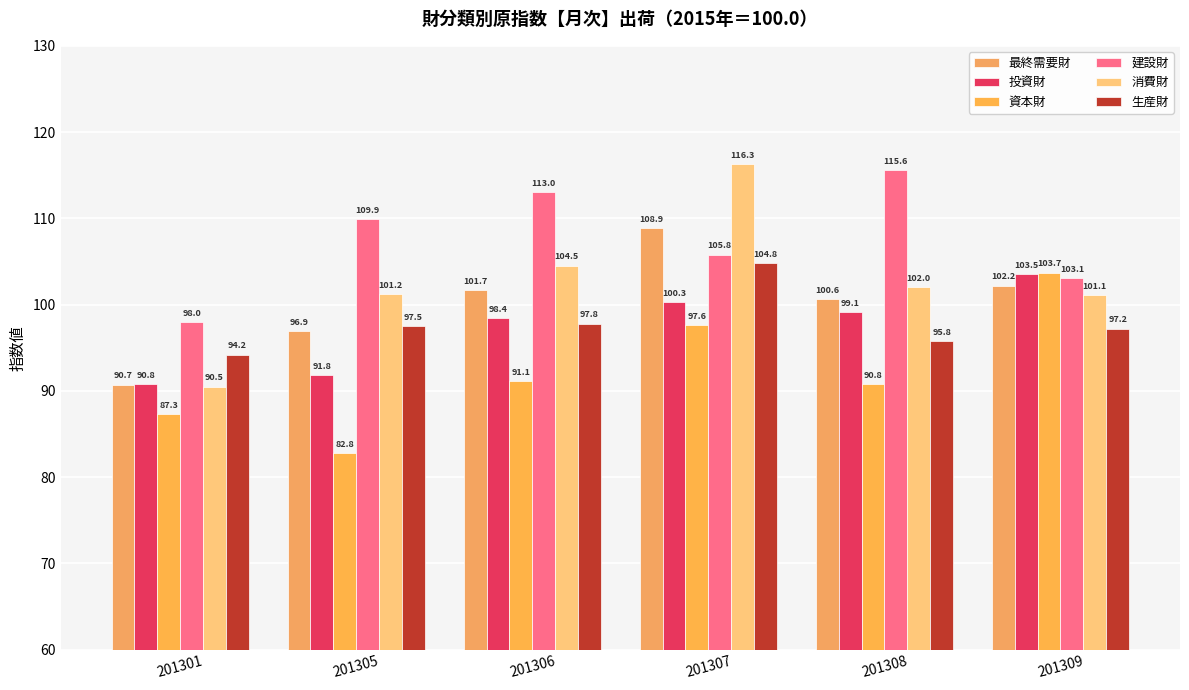

What is the lowest value of the 投資財 series?

90.8